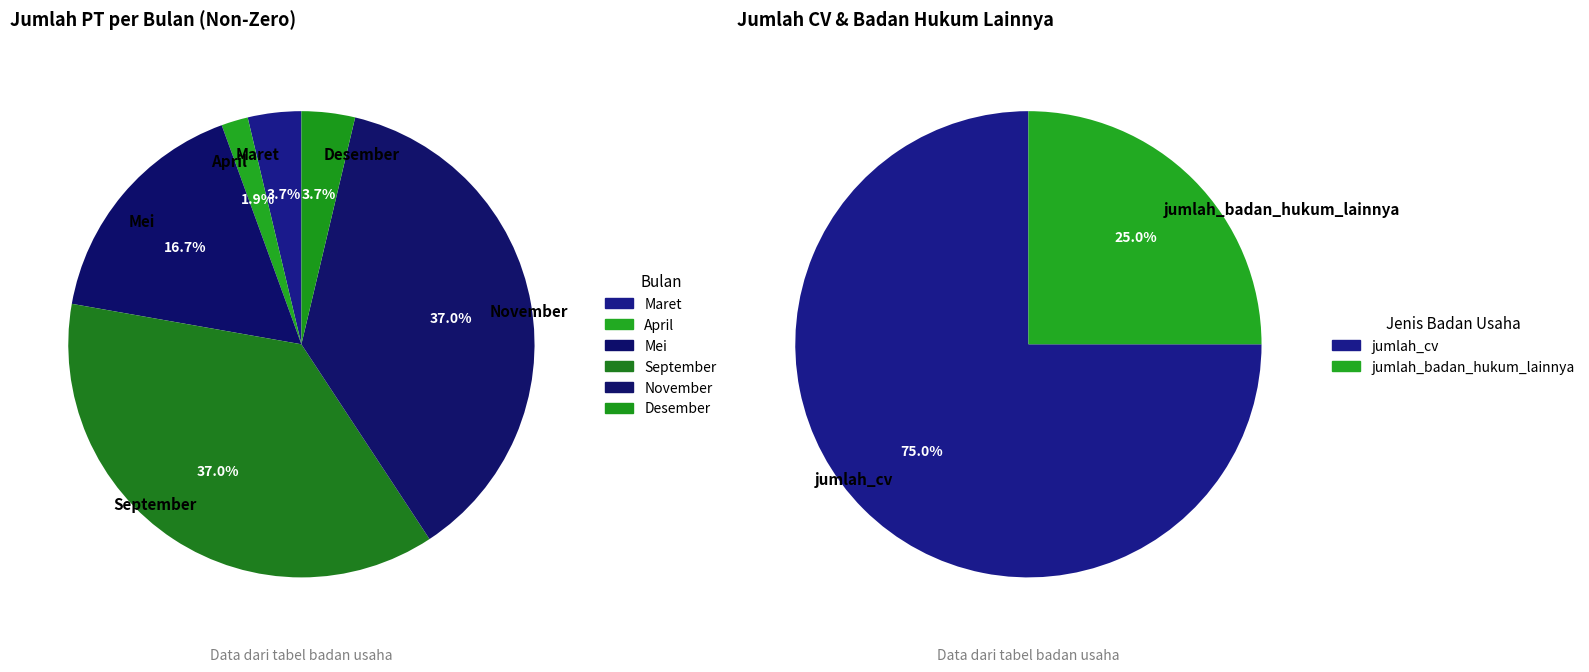

What percentage is the Desember slice, to the nearest percent?

4%